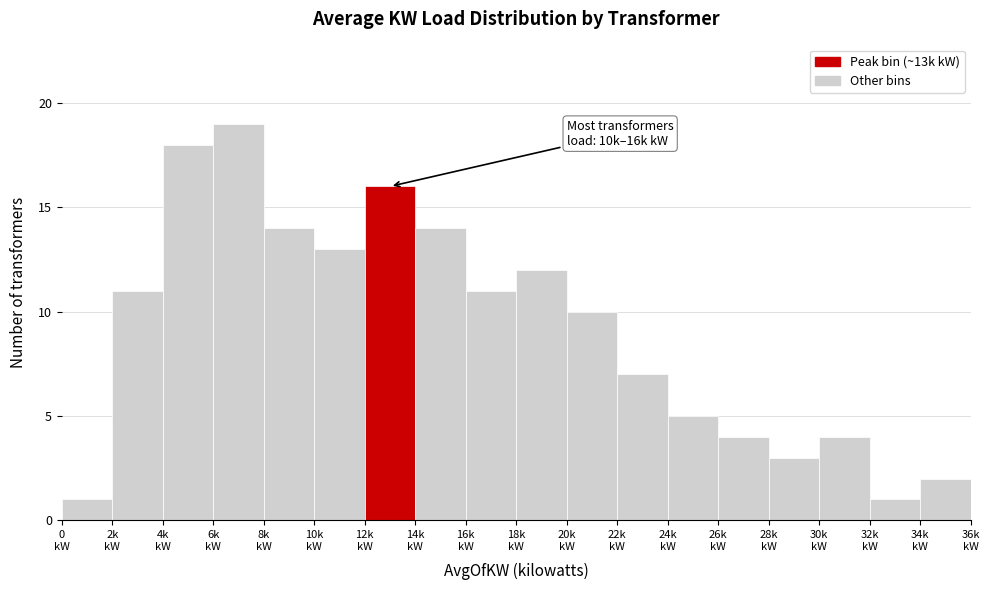

What is the maximum value shown in the chart?

19